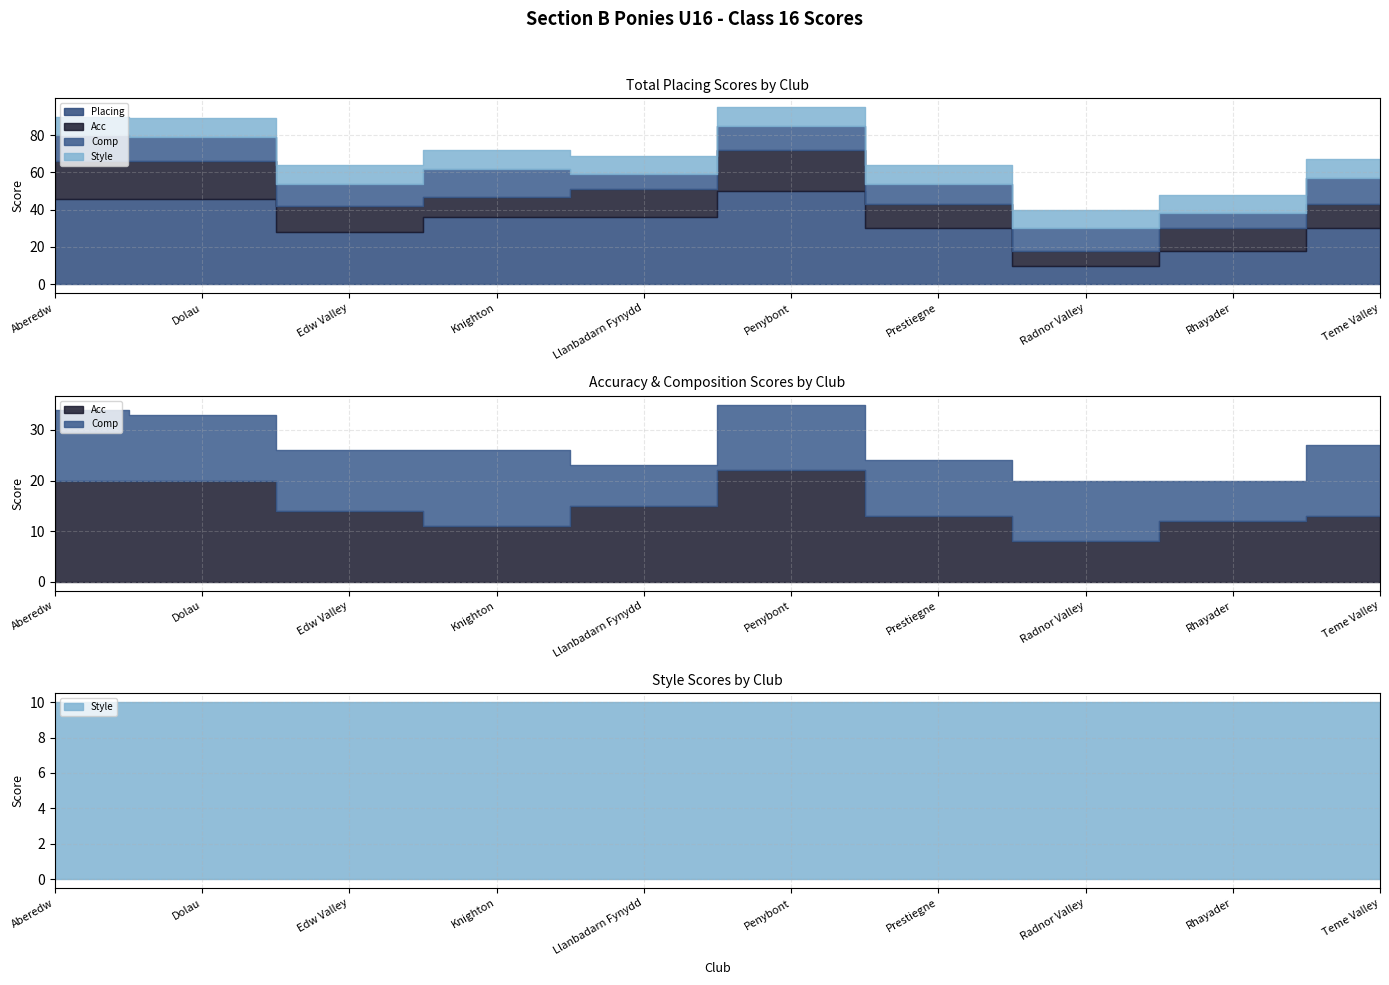

Is the value of Placing at Penybont greater than the value of Style at Aberedw?

Yes